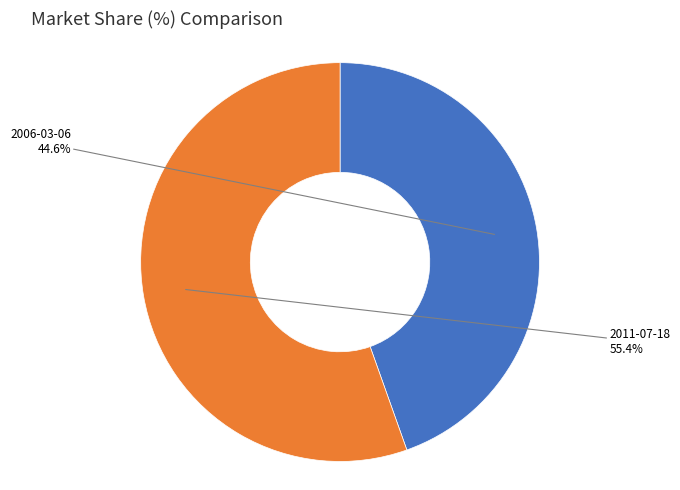

Is there a majority slice in this chart?

Yes